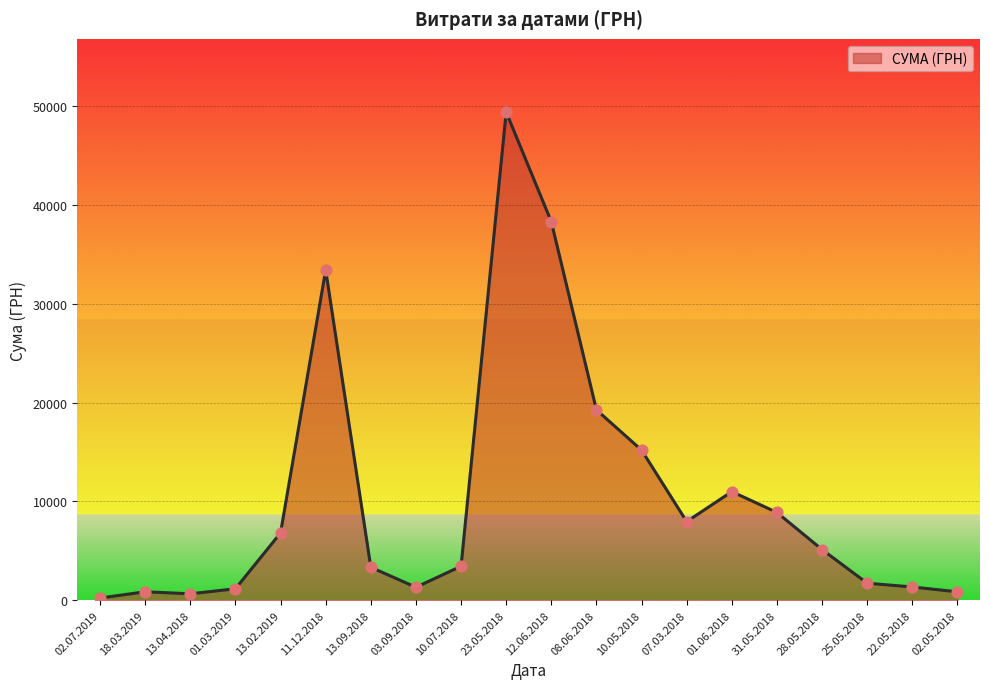

What is the ratio of the value at 13.02.2019 to the value at 02.05.2018?

8.0